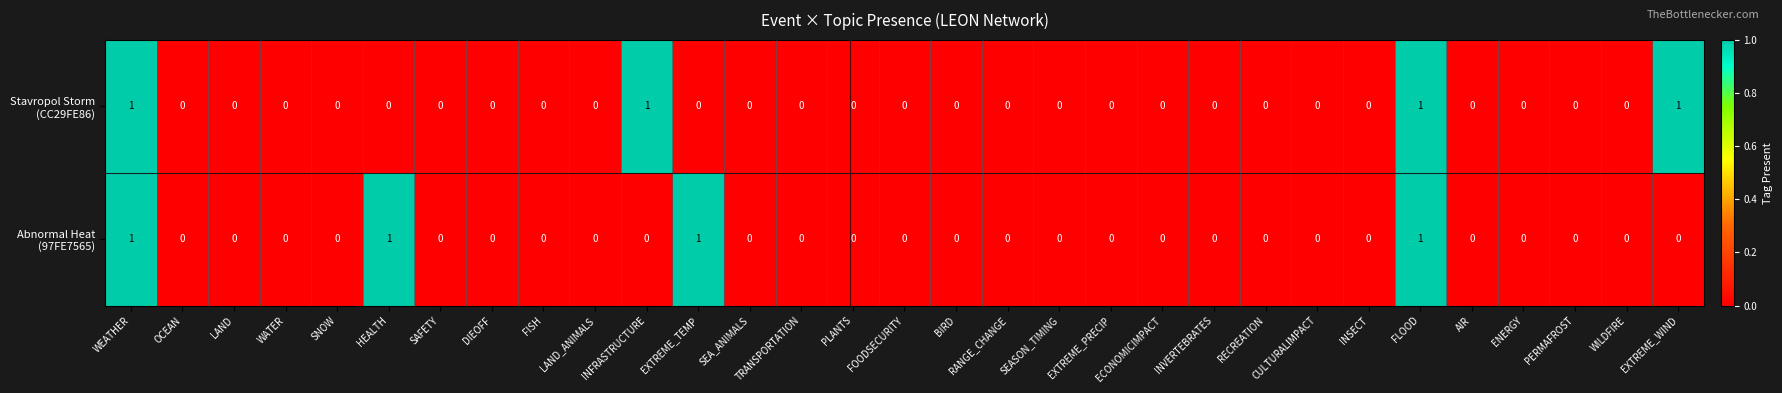

How many distinct data groups are displayed?

2